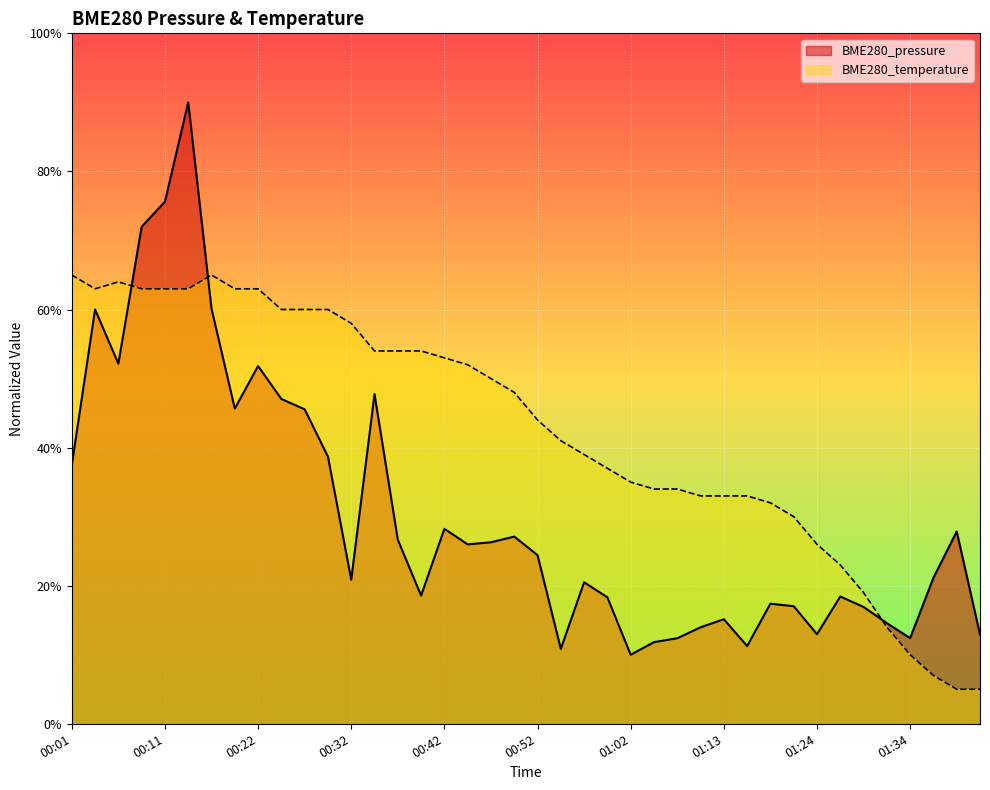

After their last crossing, which series has the higher values: BME280_temperature or BME280_pressure?

BME280_pressure